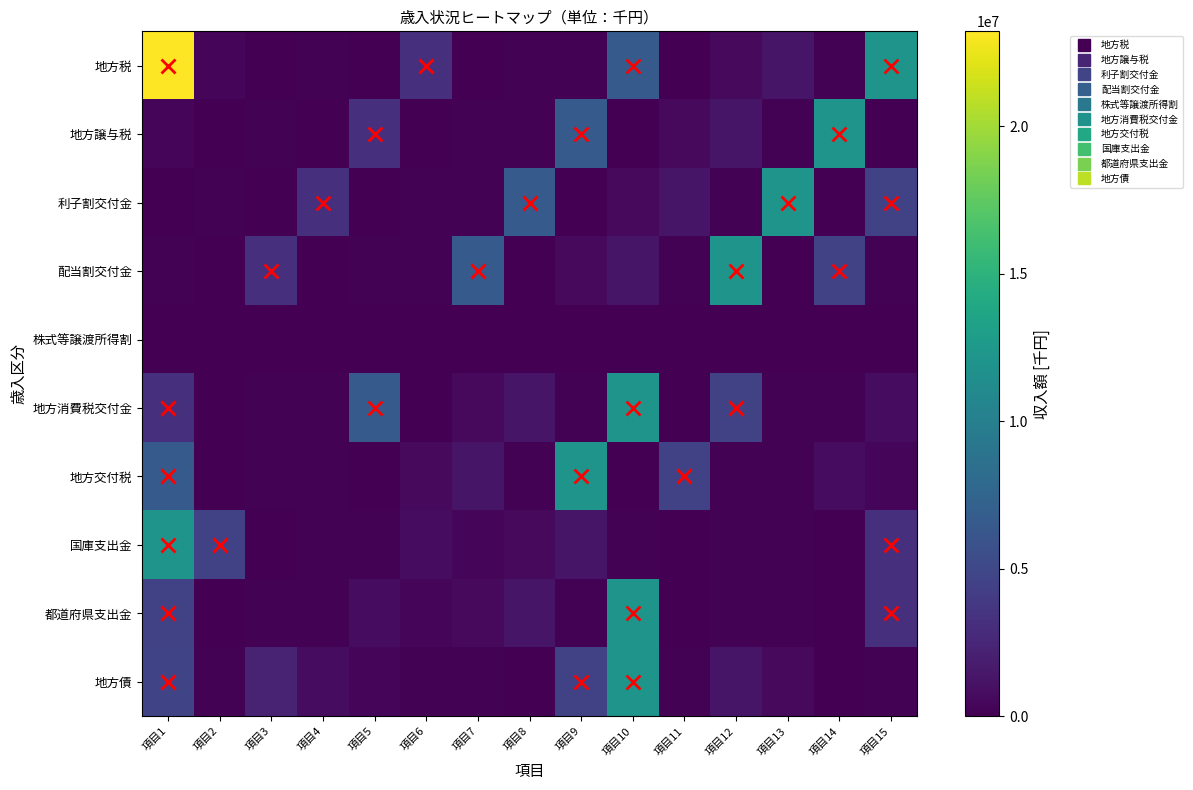

What is the total value across all series at 項目14?

17906165